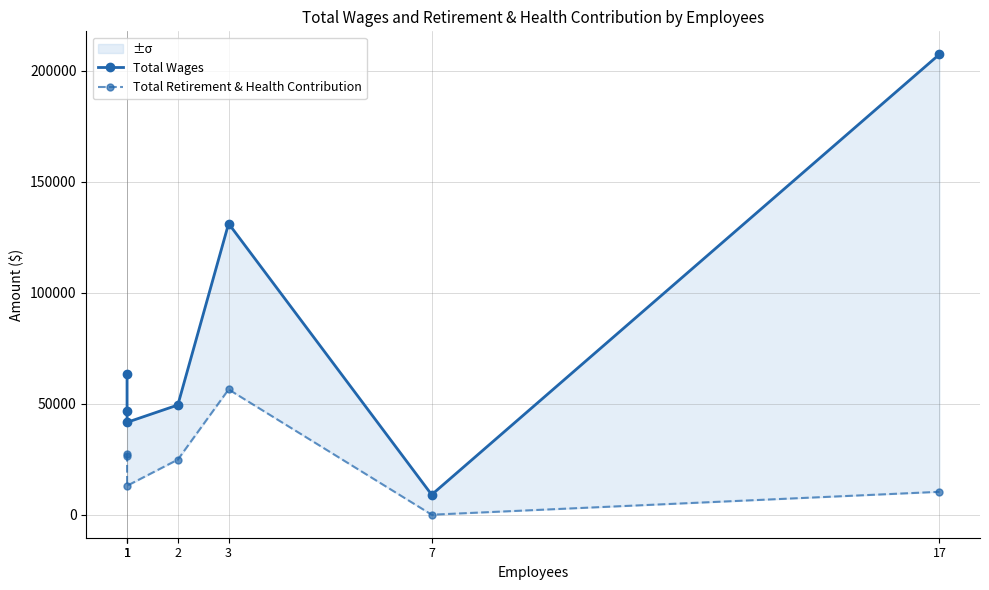

True or false: Total Wages and Total Retirement & Health Contribution intersect in this chart.

False